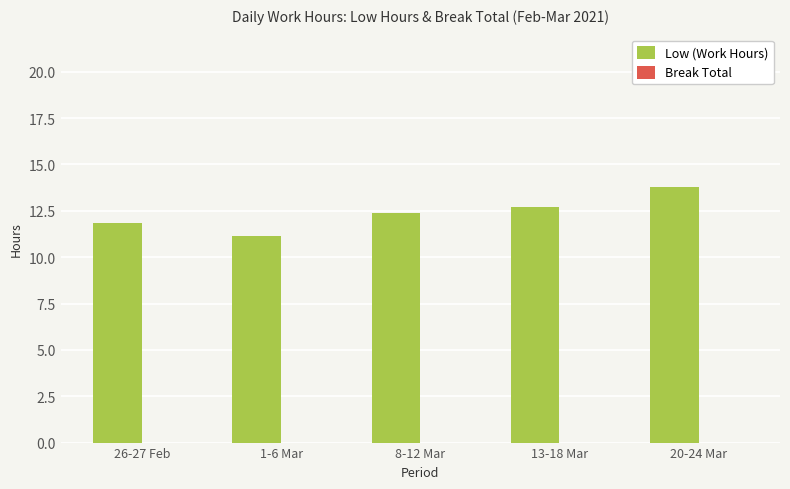

Read the value at 26-27 Feb.

11.8